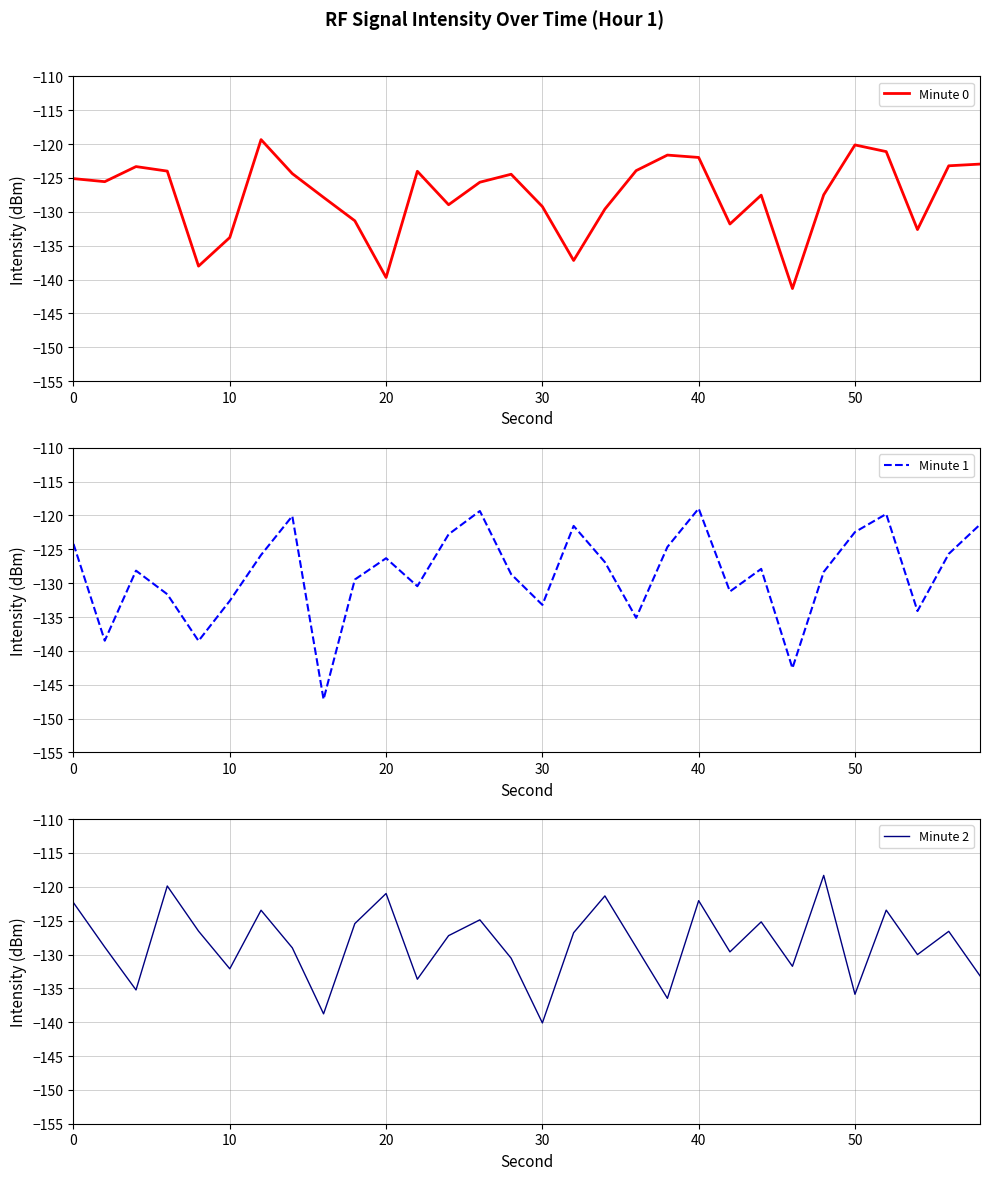

What is the difference between the second highest and second lowest values in the Minute 2 series?

18.9